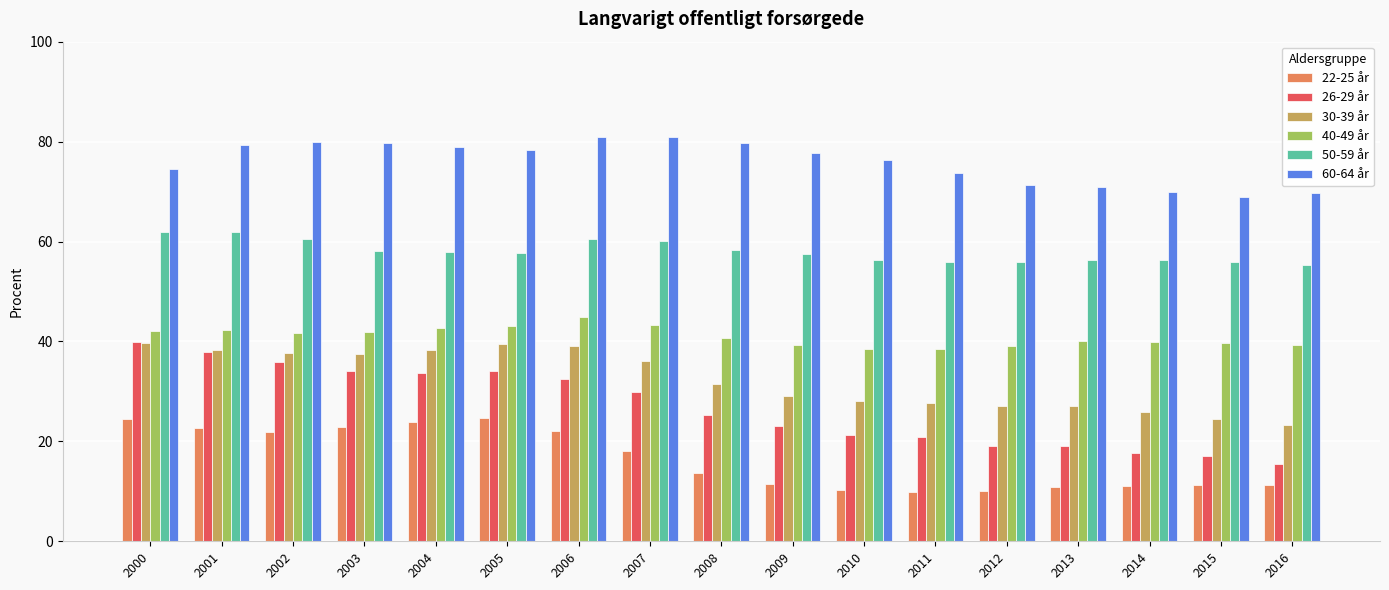

What is the average value of the 40-49 år series?

41.0